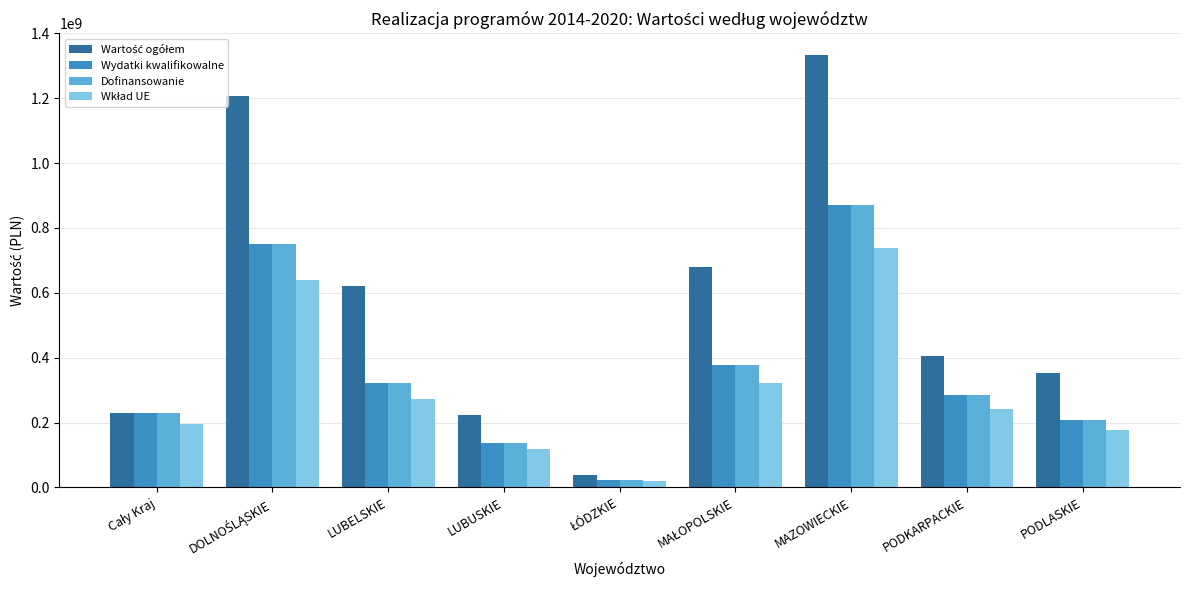

What value does the Wydatki kwalifikowalne series have at LUBELSKIE?

322318107.4